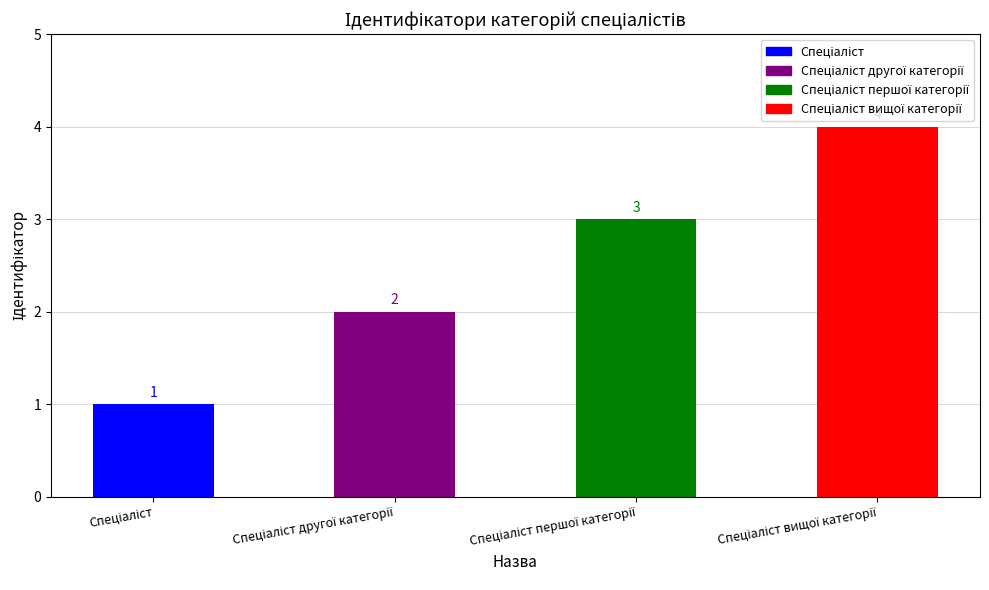

How many values are between 2 and 4?

3